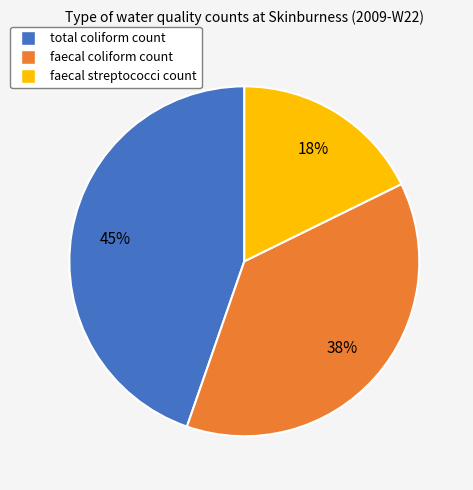

Count the number of slices in the pie.

3